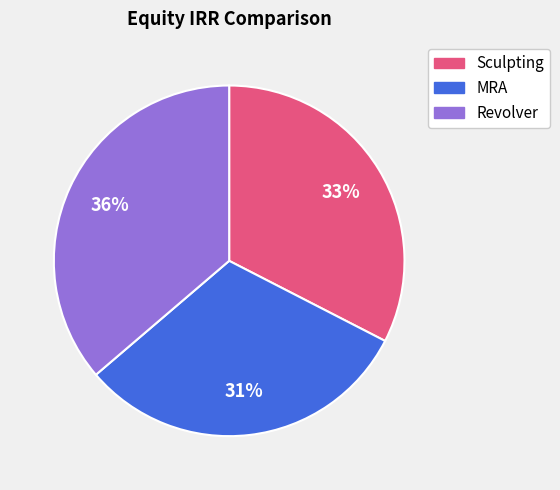

Rank the categories by value from highest to lowest.

Revolver, Sculpting, MRA